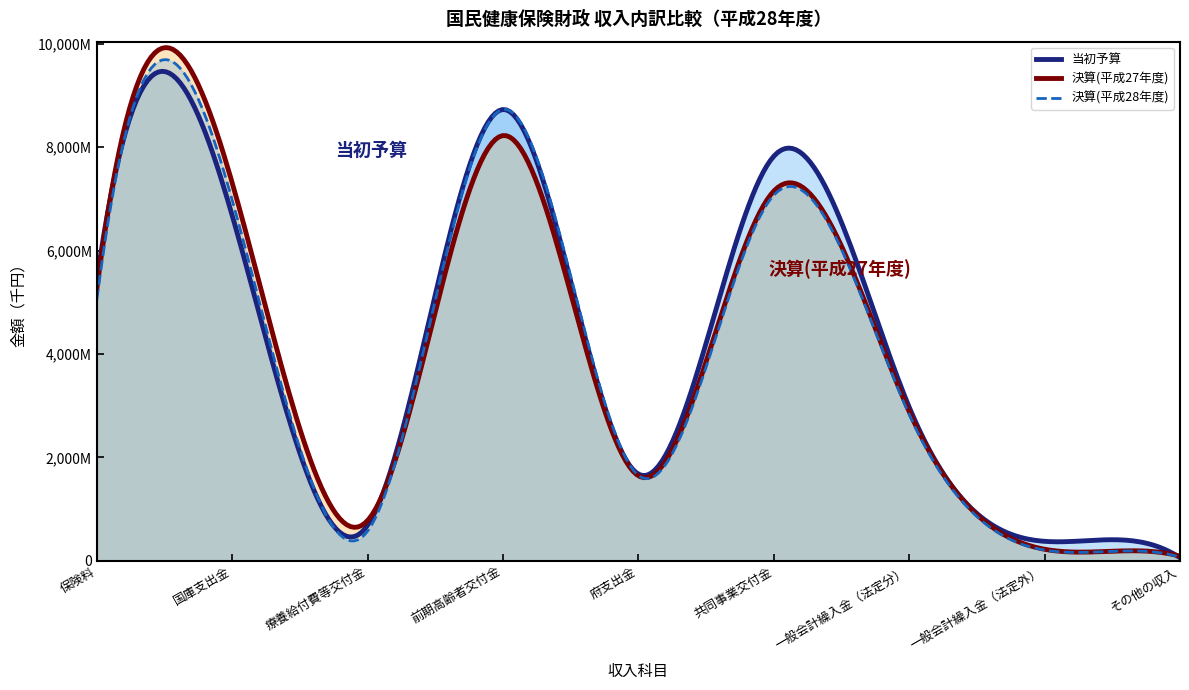

What is the difference between the maximum and minimum values in the 決算(平成28年度) series?

8658935